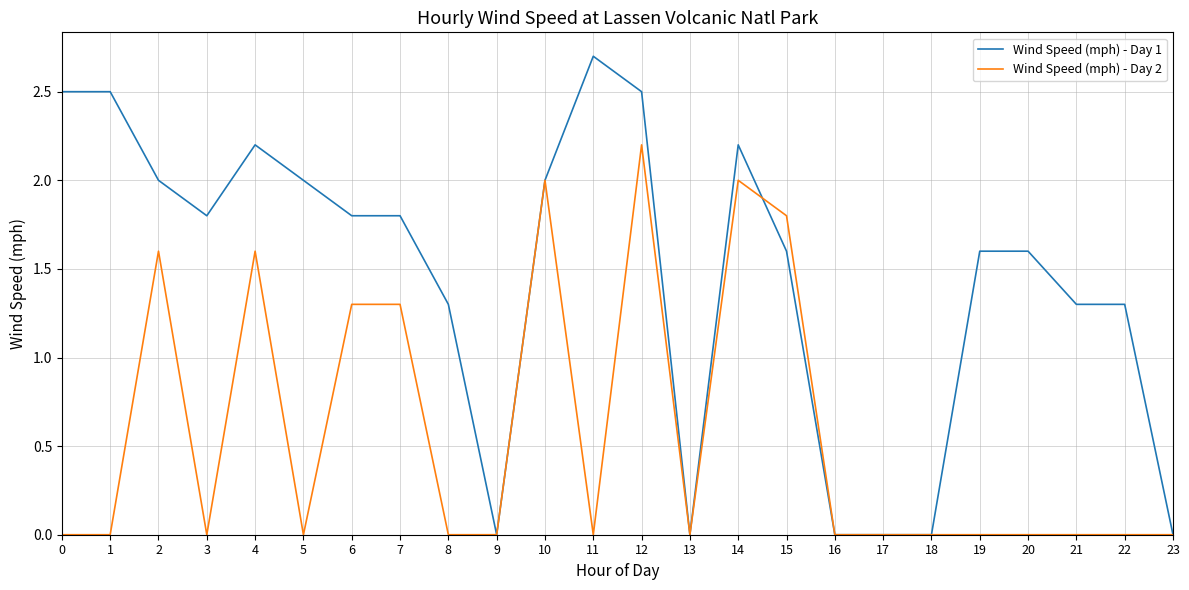

List the series in order of their overall mean, highest first.

Wind Speed (mph) - Day 1, Wind Speed (mph) - Day 2